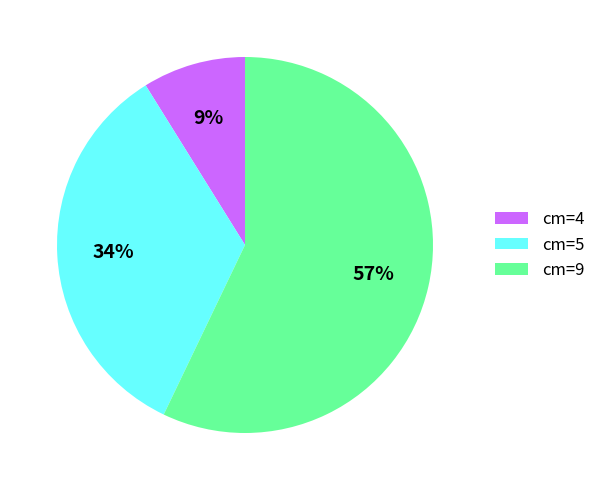

Between cm=5 and cm=9, which is larger?

cm=9